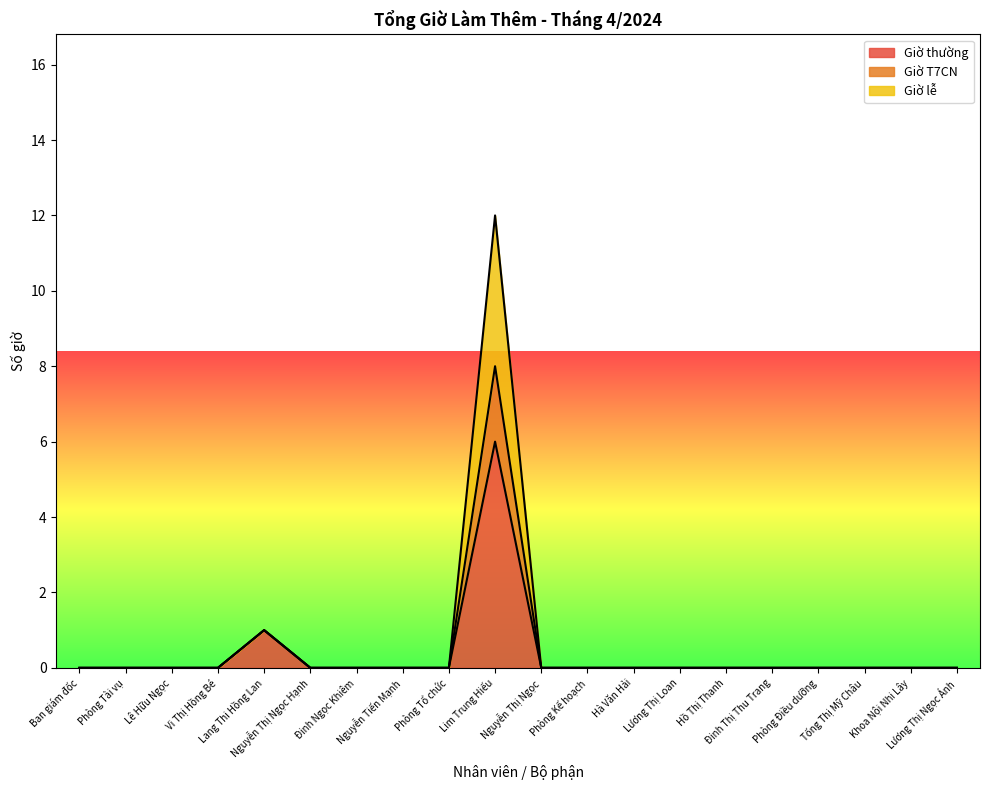

Which has a higher value, Khoa Nội Nhi Lây or Lim Trung Hiếu?

Lim Trung Hiếu